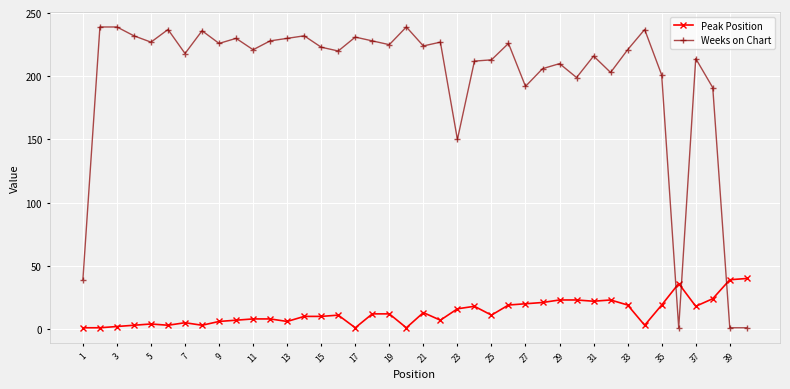

What is the maximum value shown in the chart?

239